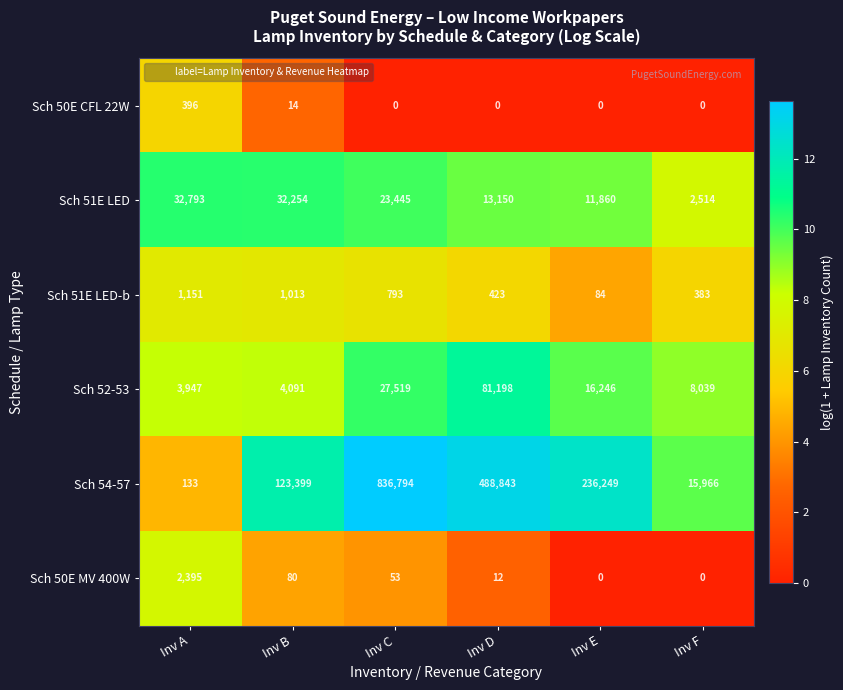

At which label does Sch 51E LED-b first exceed 793?

Inv A